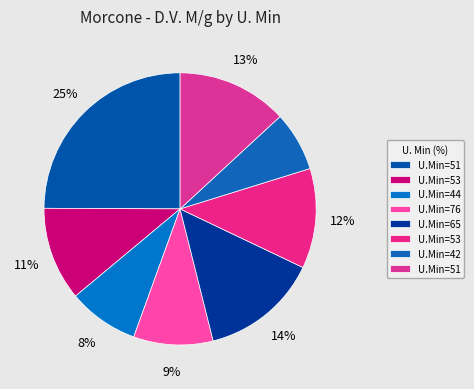

How many segments does this pie chart have?

8